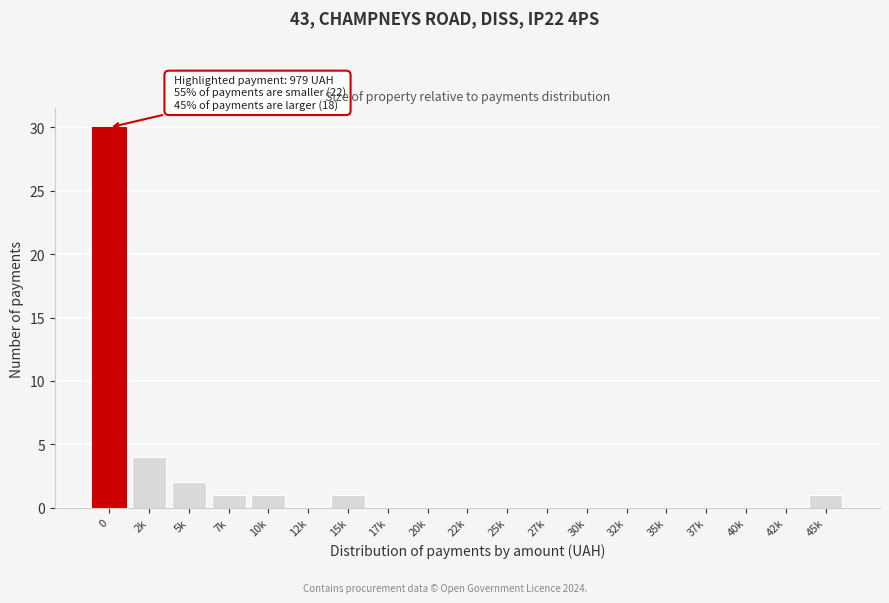

Reading right to left, what are all the values shown in this chart?

45k=1	42k=0	40k=0	37k=0	35k=0	32k=0	30k=0	27k=0	25k=0	22k=0	20k=0	17k=0	15k=1	12k=0	10k=1	7k=1	5k=2	2k=4	0=30